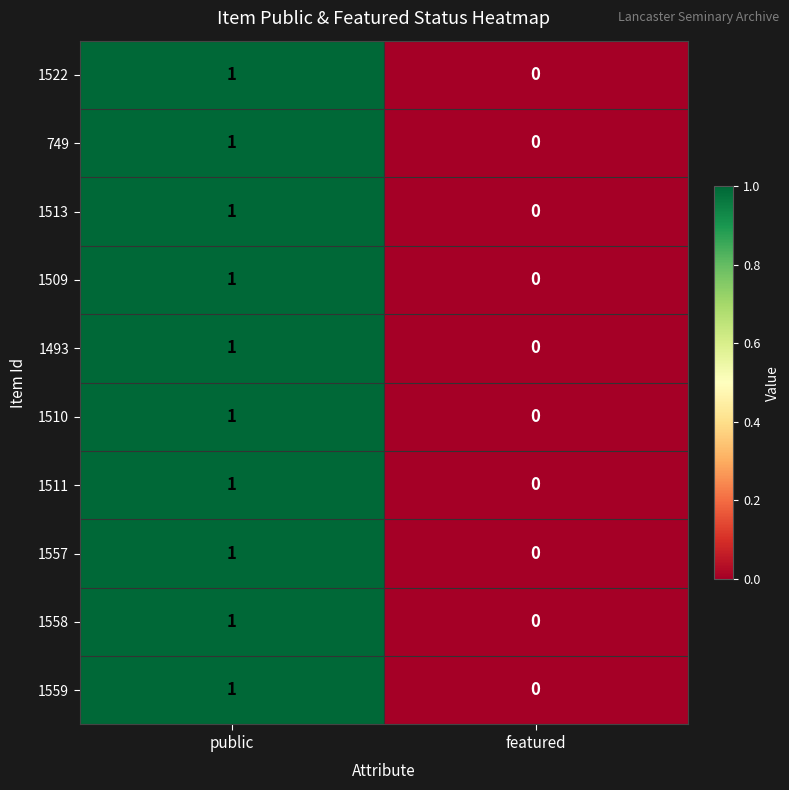

Reading left to right, what are all the values shown in this chart?

1522: public=1	featured=0
749: public=1	featured=0
1513: public=1	featured=0
1509: public=1	featured=0
1493: public=1	featured=0
1510: public=1	featured=0
1511: public=1	featured=0
1557: public=1	featured=0
1558: public=1	featured=0
1559: public=1	featured=0